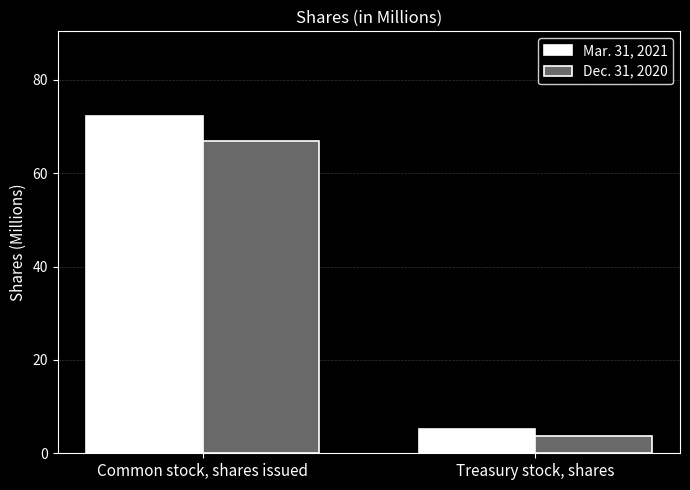

How many series are shown in this chart?

2